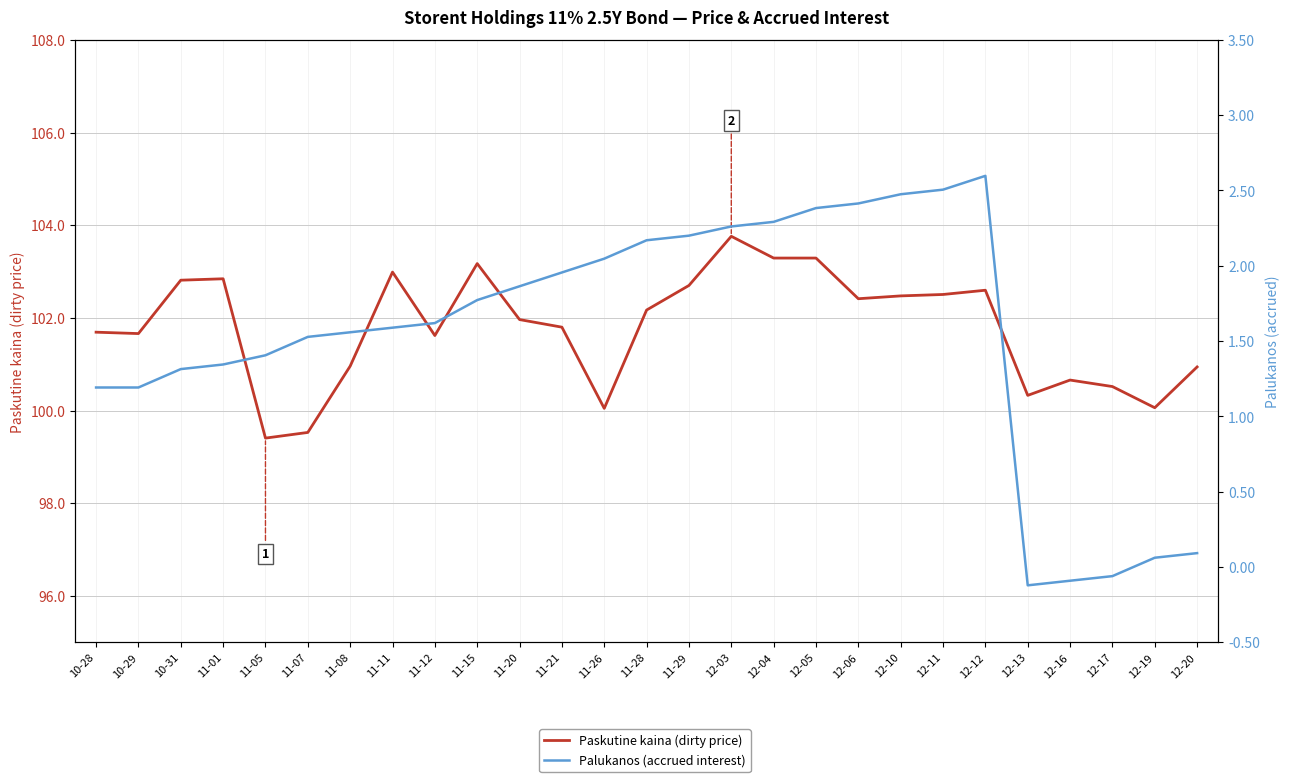

Which series has the largest total across all categories?

Paskutine kaina (dirty price)